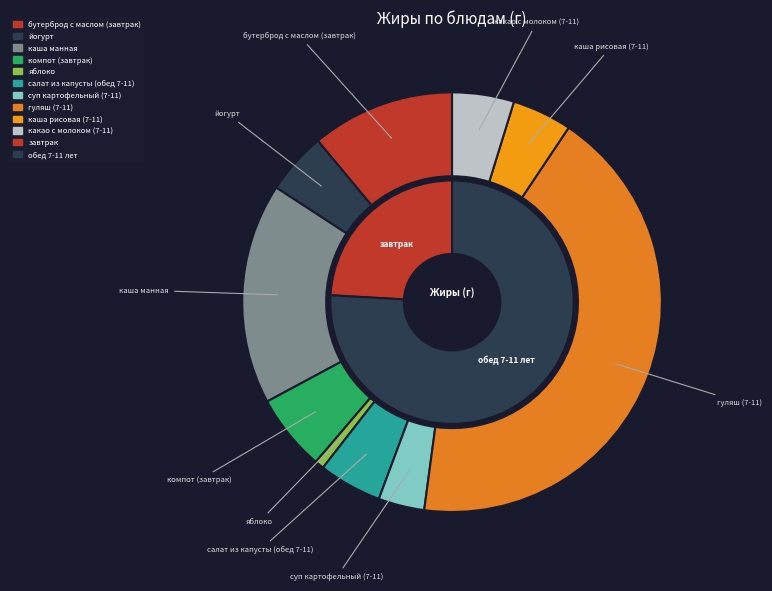

To the nearest percent, what is the combined percentage of бутерброд с маслом (завтрак) and йогурт?

16%